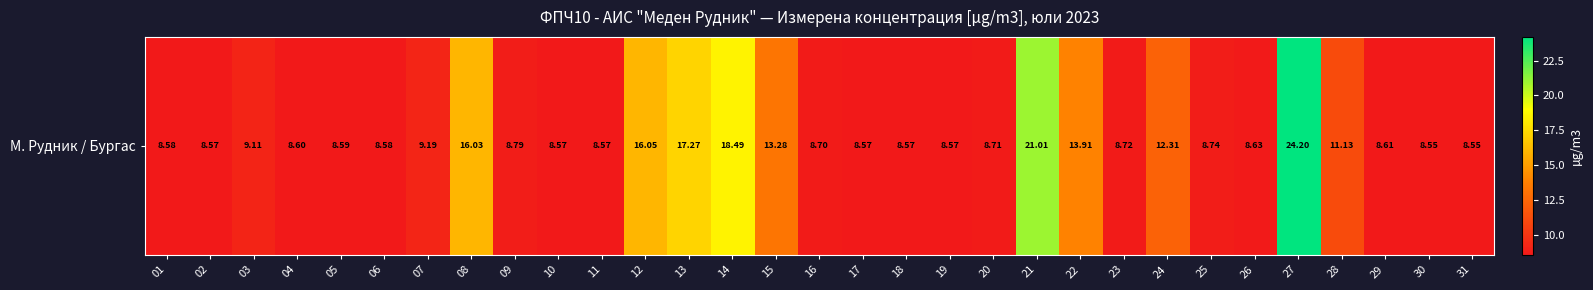

What is the change in value from 18 to 23?

+0.2